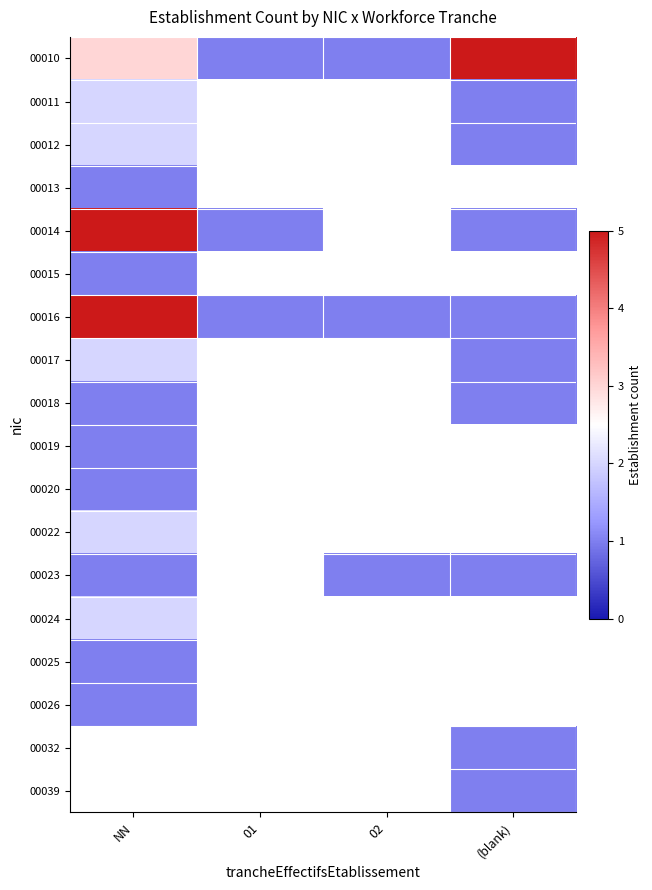

Which series has the largest range (max minus min)?

00010